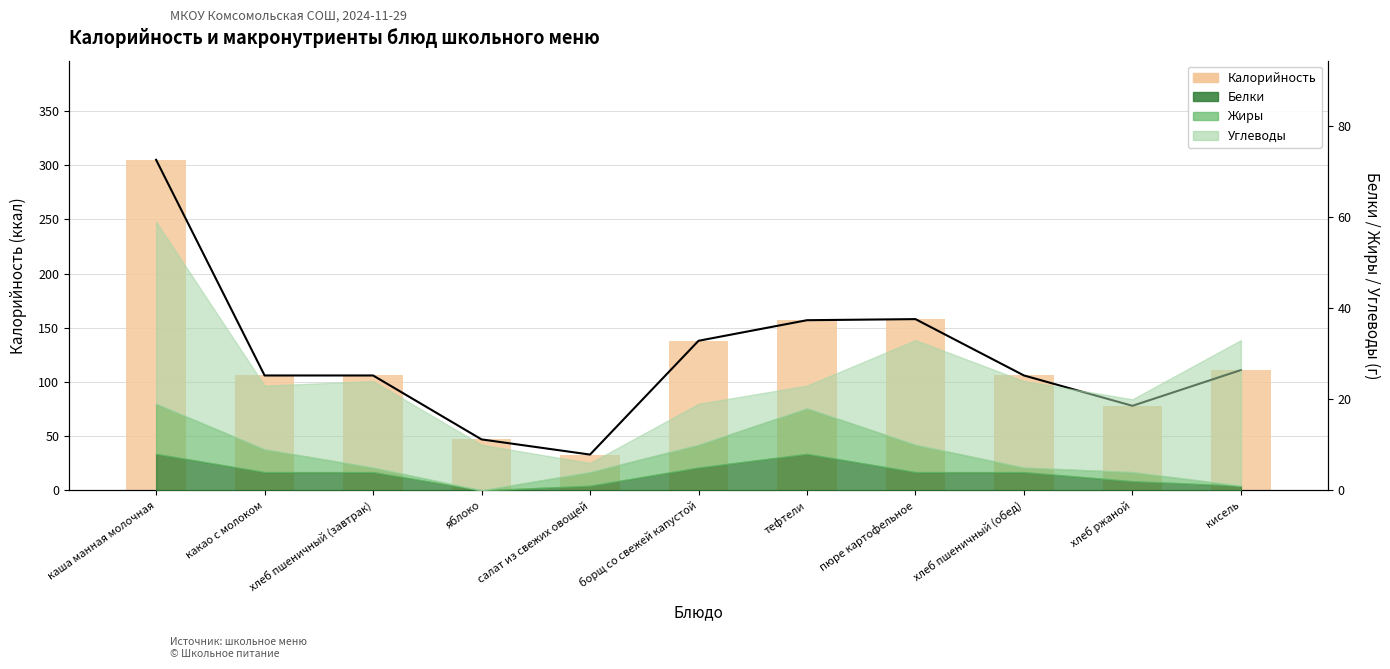

What is the label of the 9th bar from the left?

хлеб пшеничный (обед)